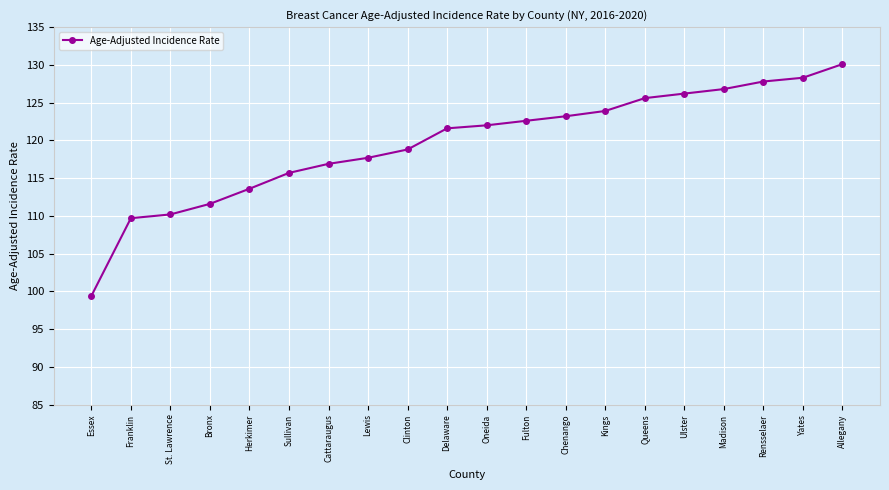

What is the label of the 15th point from the right?

Sullivan